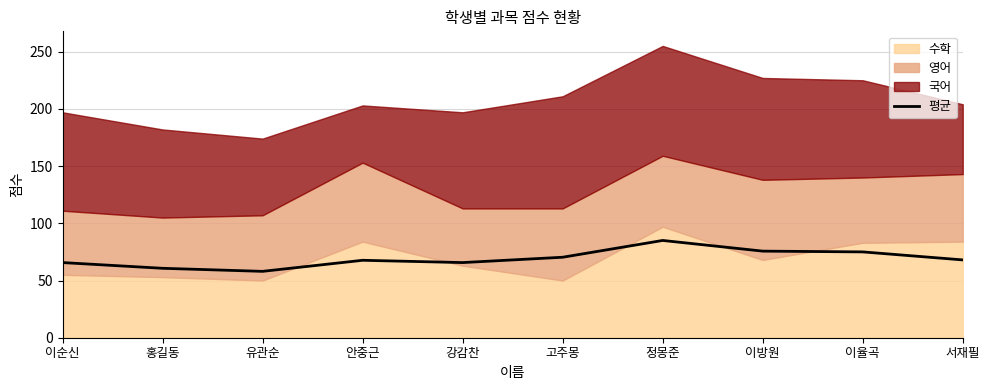

Which has a higher value, 이율곡 or 이순신?

이율곡